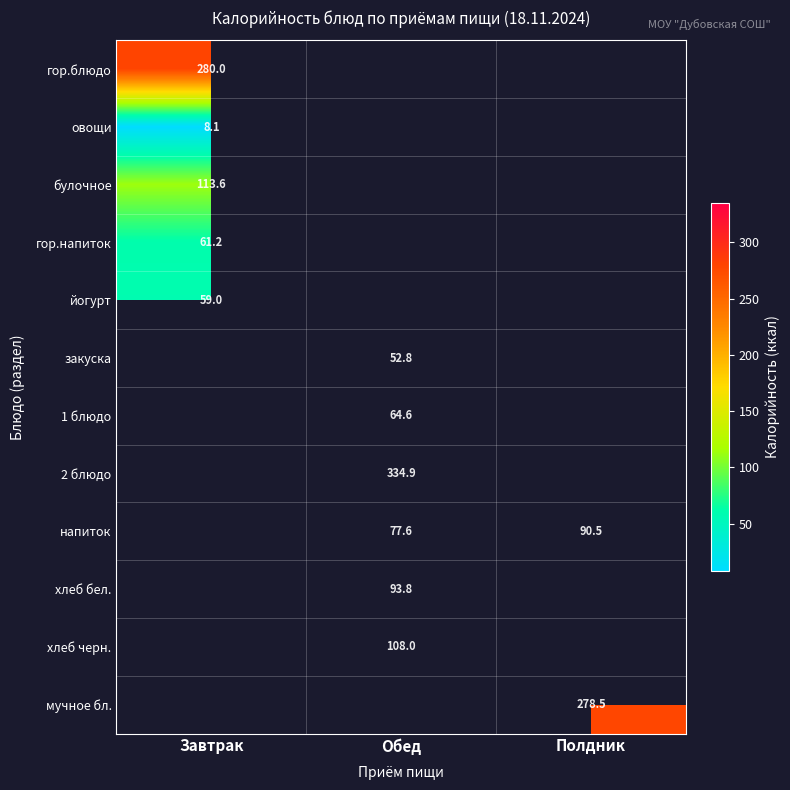

The напиток series shows 156.0 at Полдник. True or false?

False